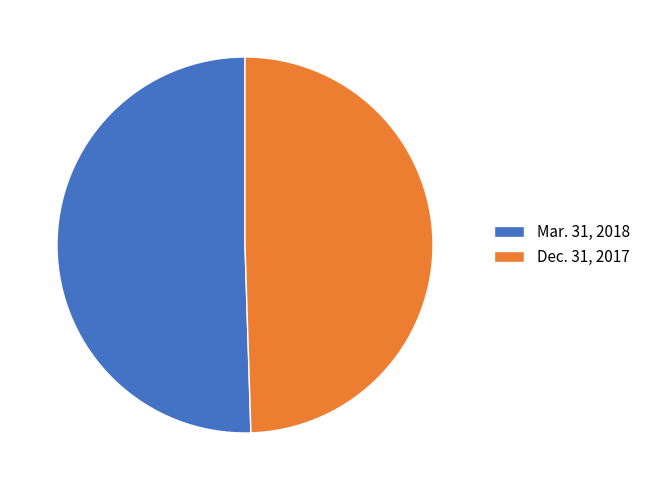

True or false: Dec. 31, 2017 accounts for 49% of the total.

True